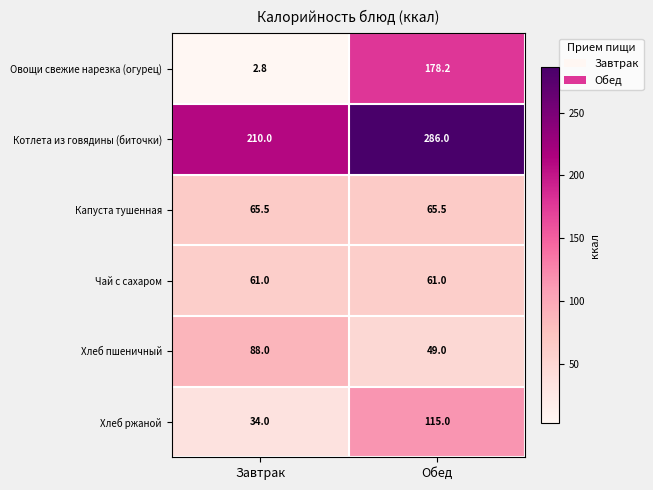

What is the greatest value displayed?

286.0